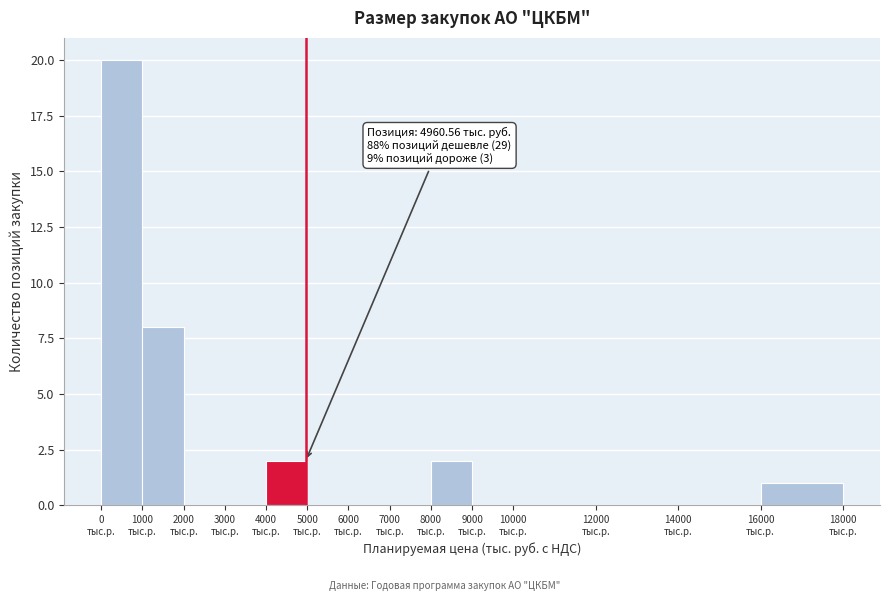

Which range on the x-axis has the tallest bar?

0 to 1000